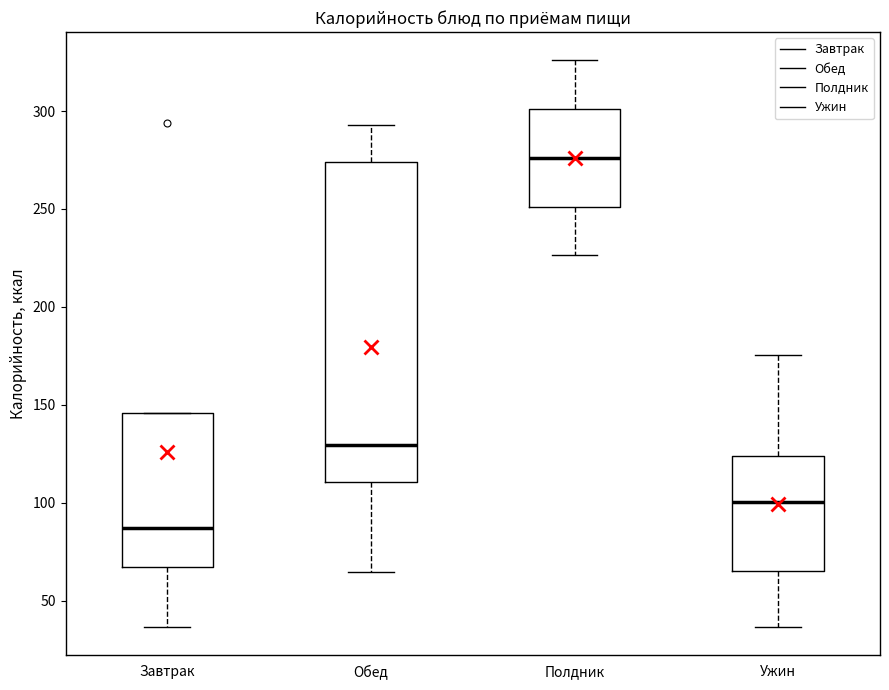

Which box's median line is the highest?

Полдник